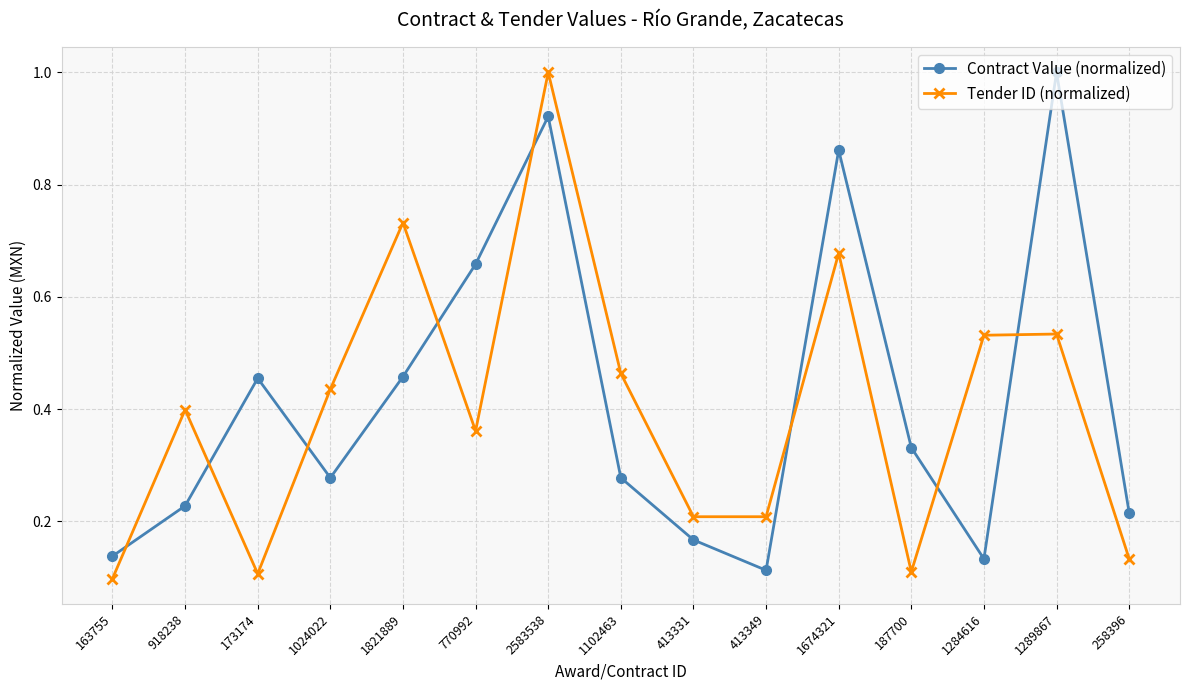

How many intersections are there between Contract Value (normalized) and Tender ID (normalized)?

8